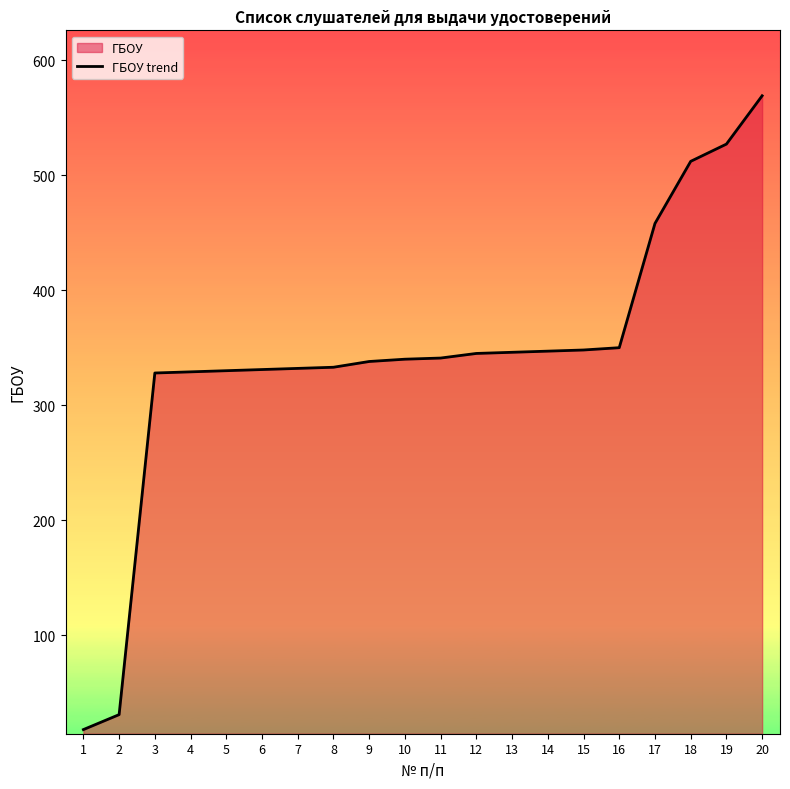

What is the difference between the second highest and minimum values?

509